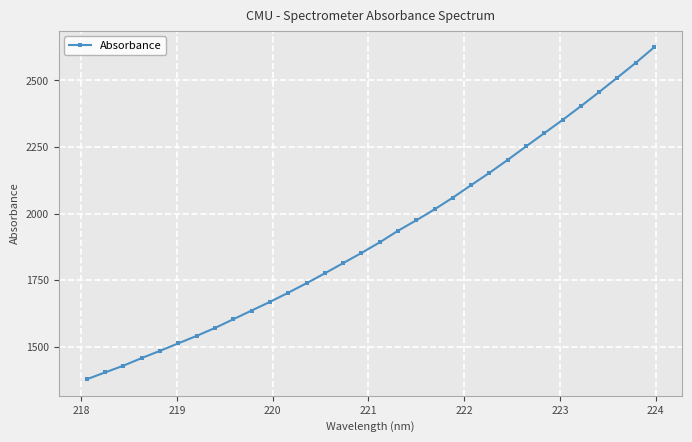

What is the sum of all values?

61370.0